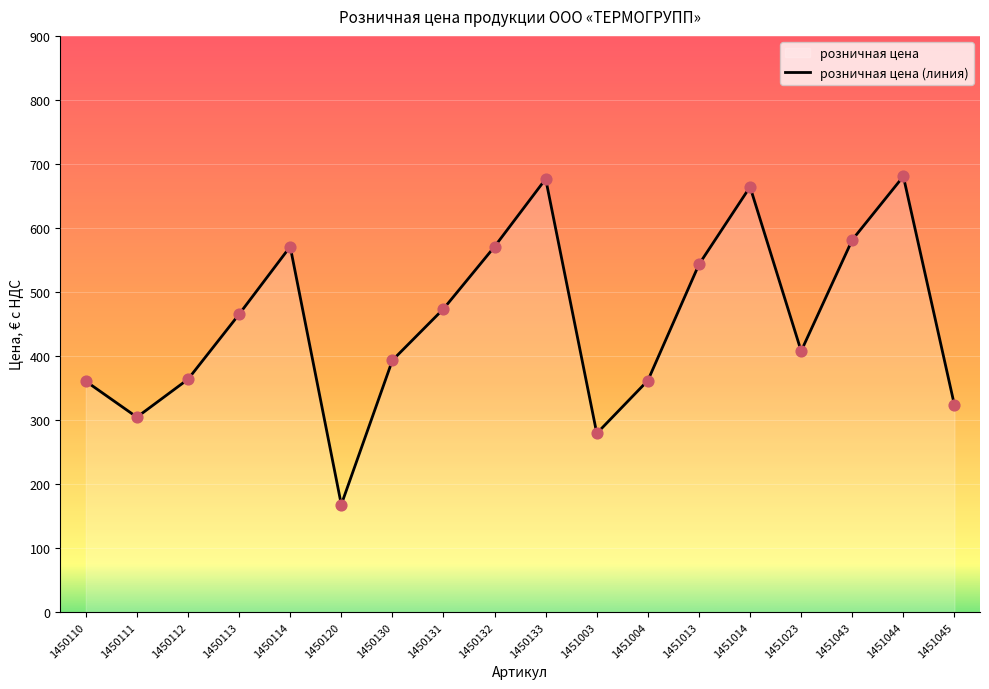

What is the change in value from 1450130 to 1450131?

+80.3